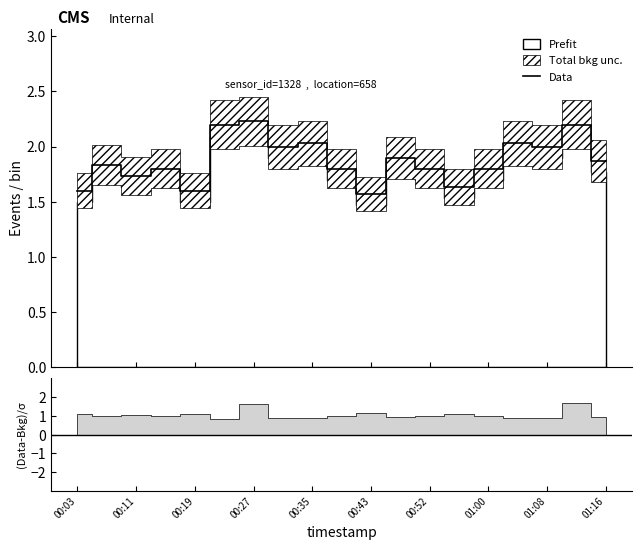

True or false: the data has more than 0 interior local peaks.

True